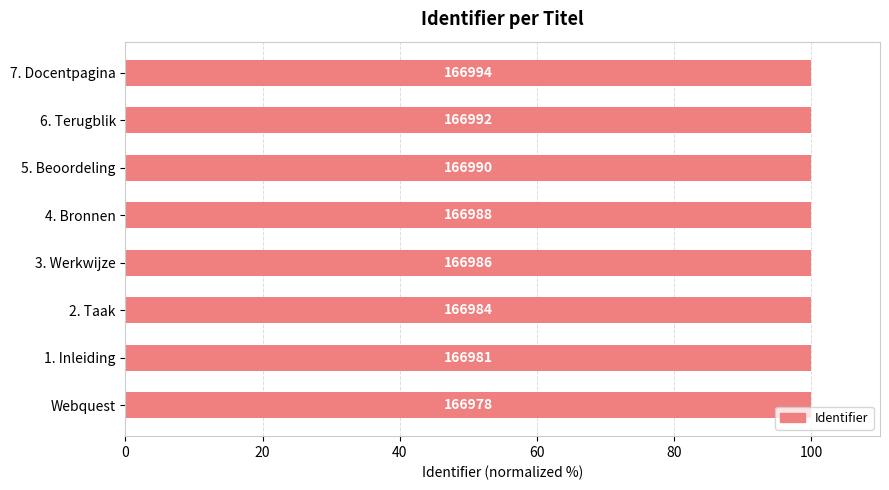

Which category has the highest value across all series?

7. Docentpagina